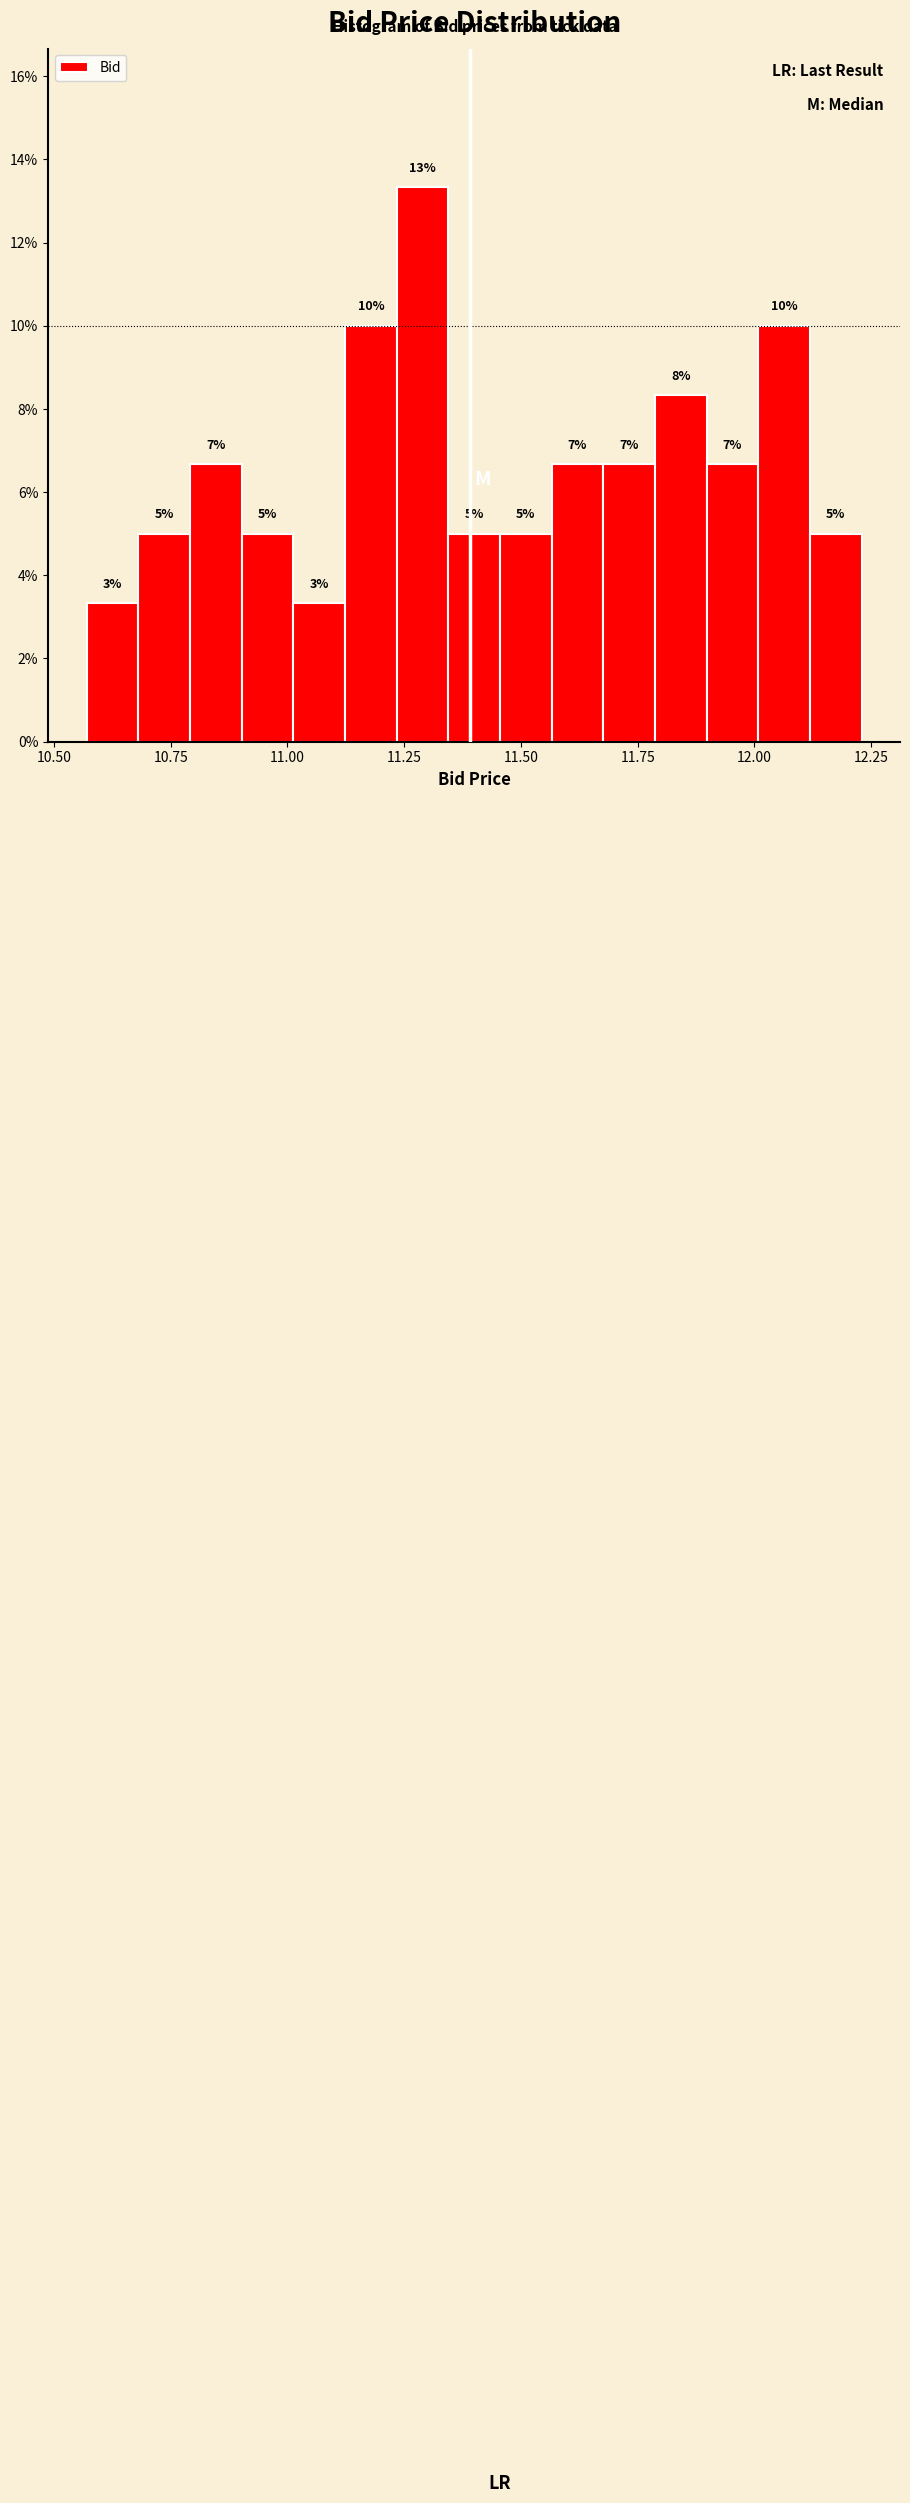

Read against the x-axis, roughly where is the centre of the tallest bar?

11.30